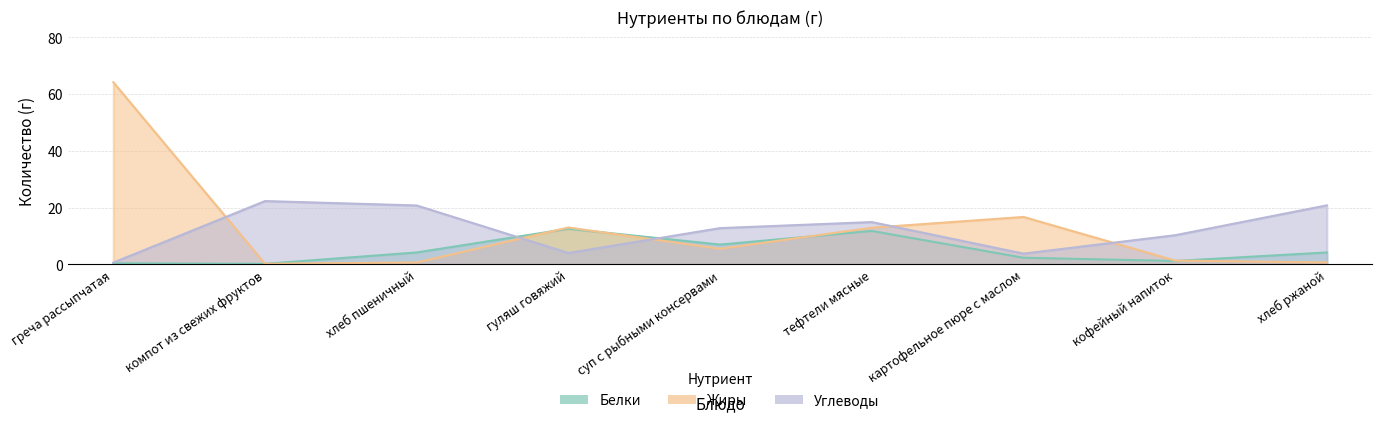

What is the difference between the maximum and minimum values in the Жиры series?

64.0